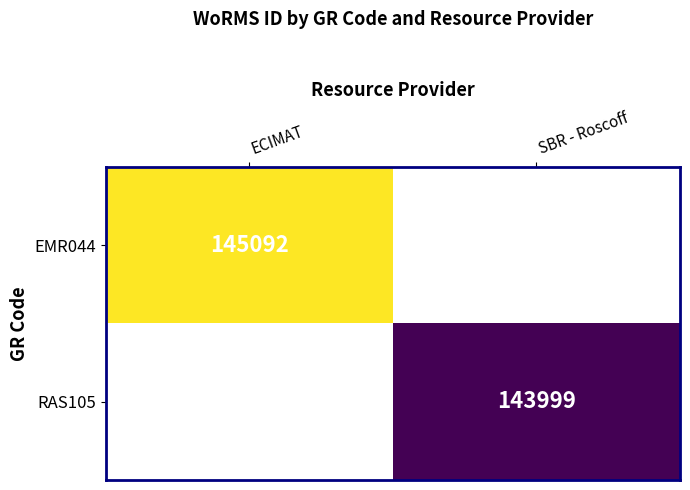

True or false: EMR044 has a value of 145092 at ECIMAT.

True